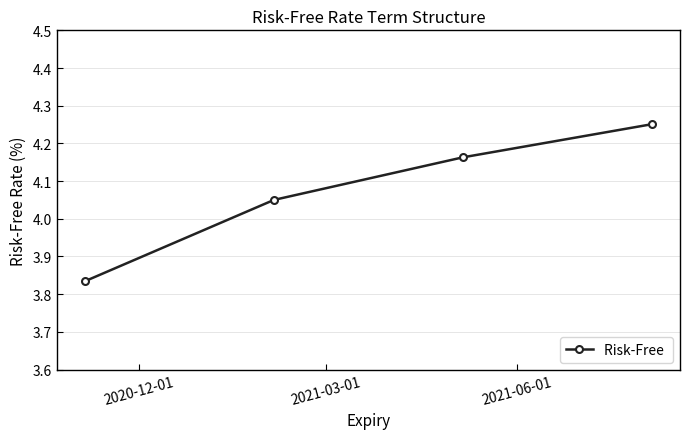

How many values are between 4 and 5?

3